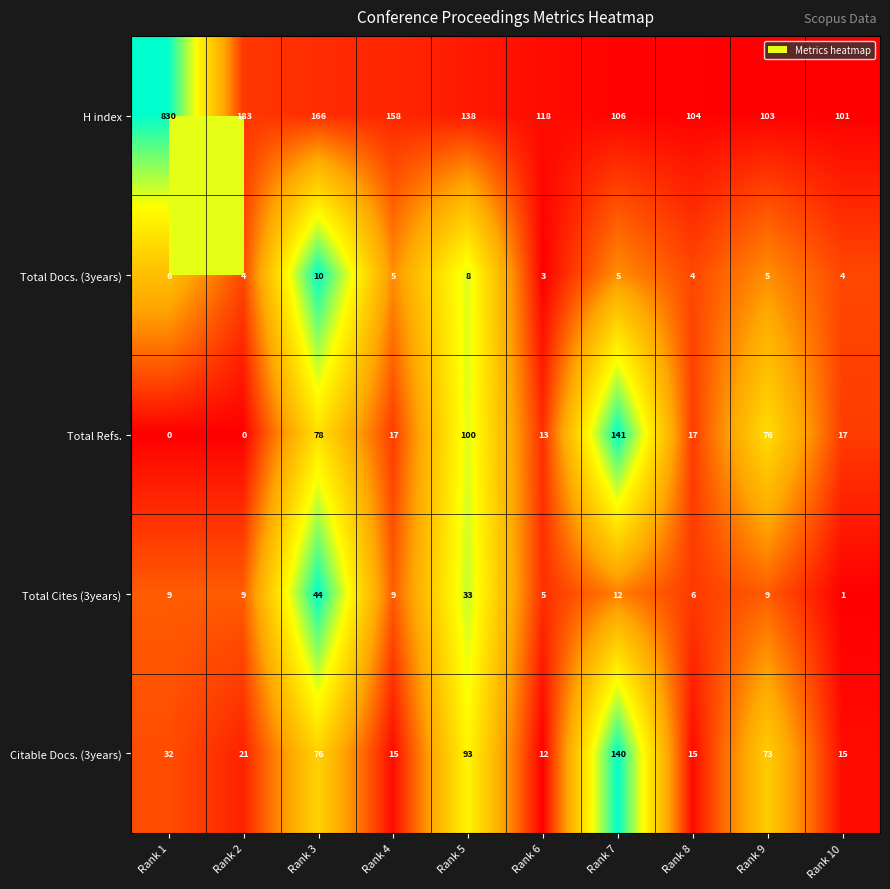

What is the difference between the maximum and minimum values in the Citable Docs. (3years) series?

128